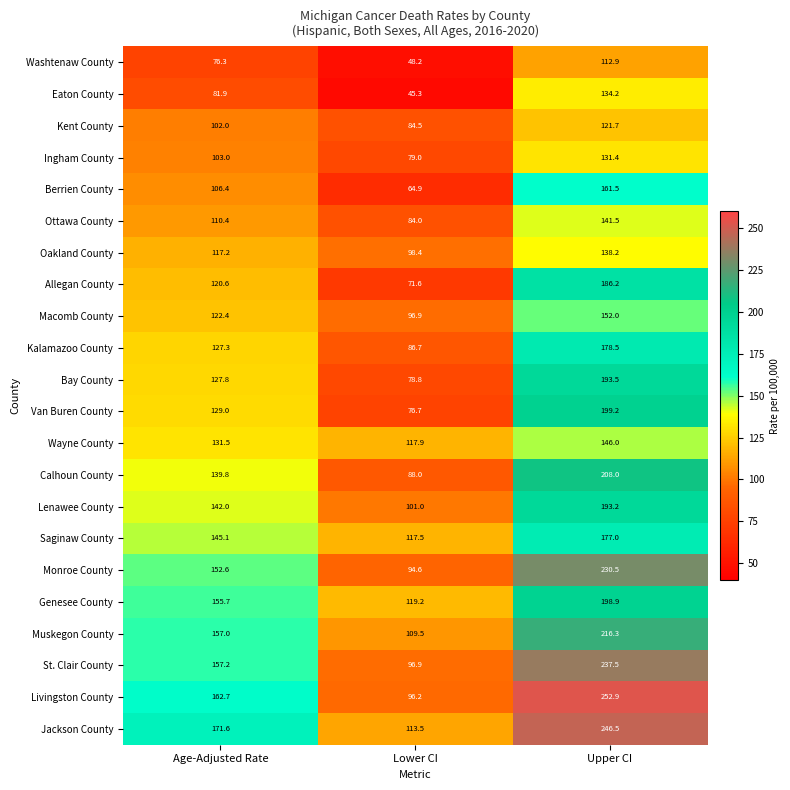

What is the total value across all series at Lower CI?

1969.3